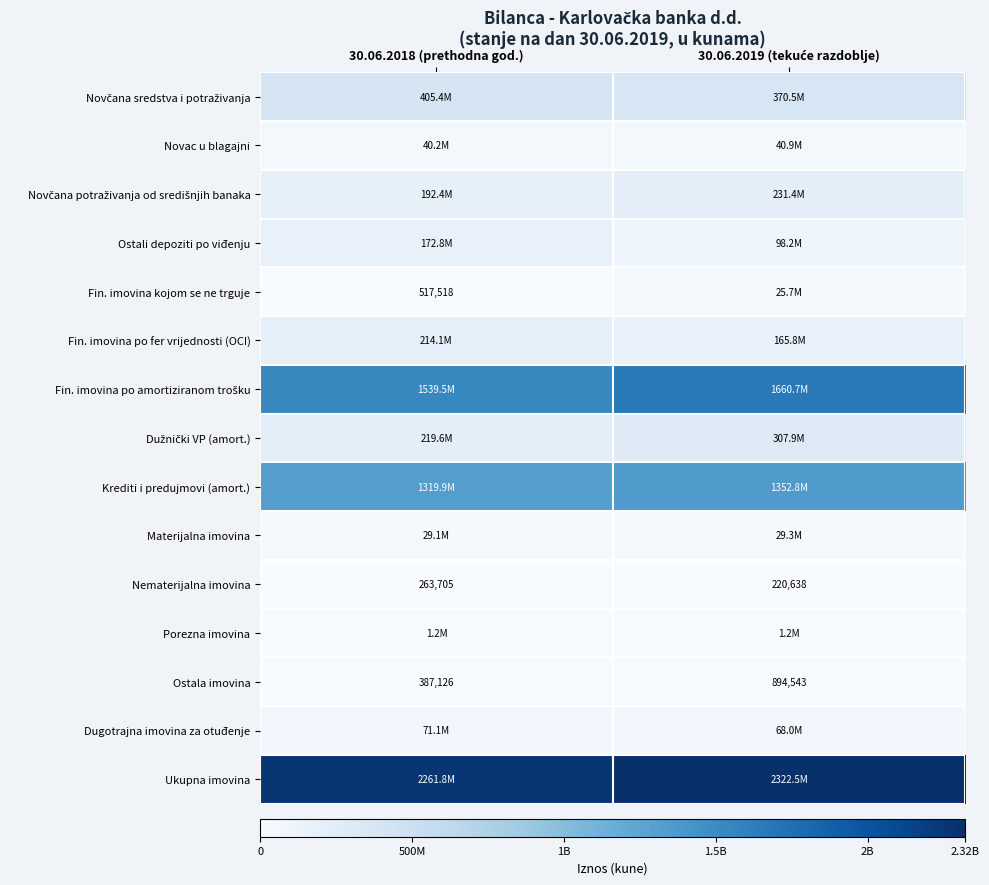

What is the maximum value for Nematerijalna imovina?

263705